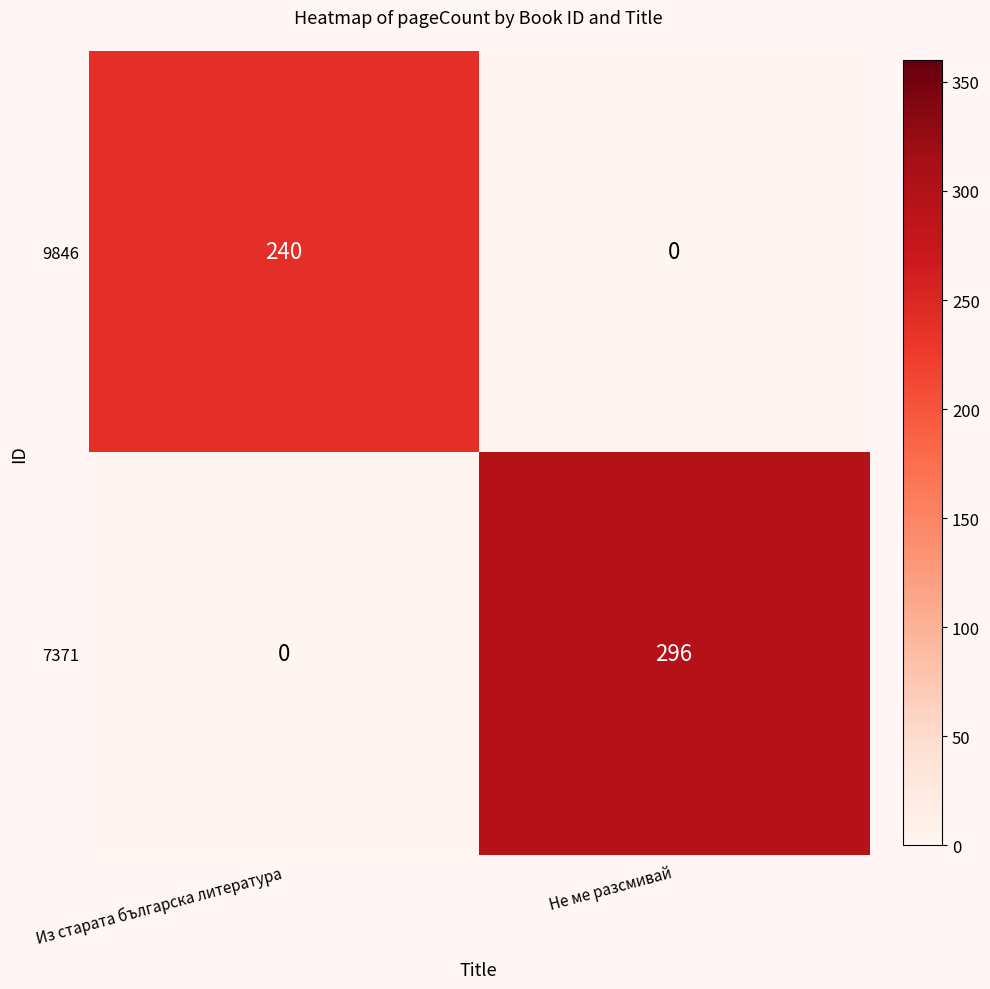

At which category is the sum across all series the highest?

Не ме разсмивай